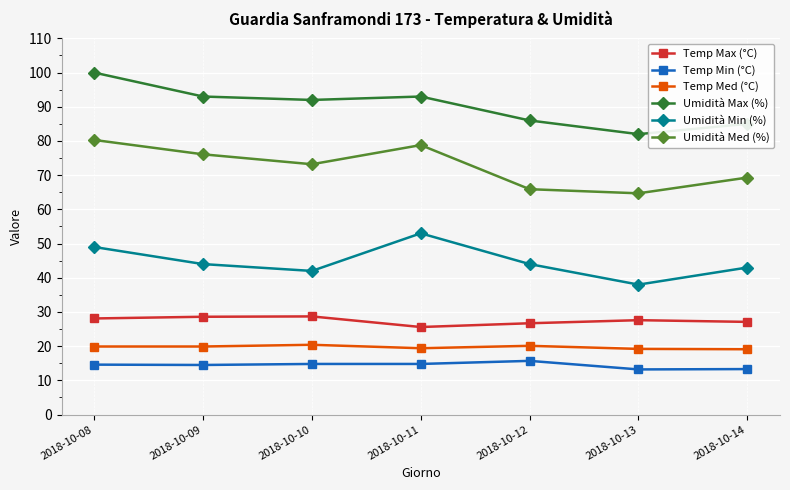

What is the difference between the second highest and minimum values in the Umidità Max (%) series?

11.0